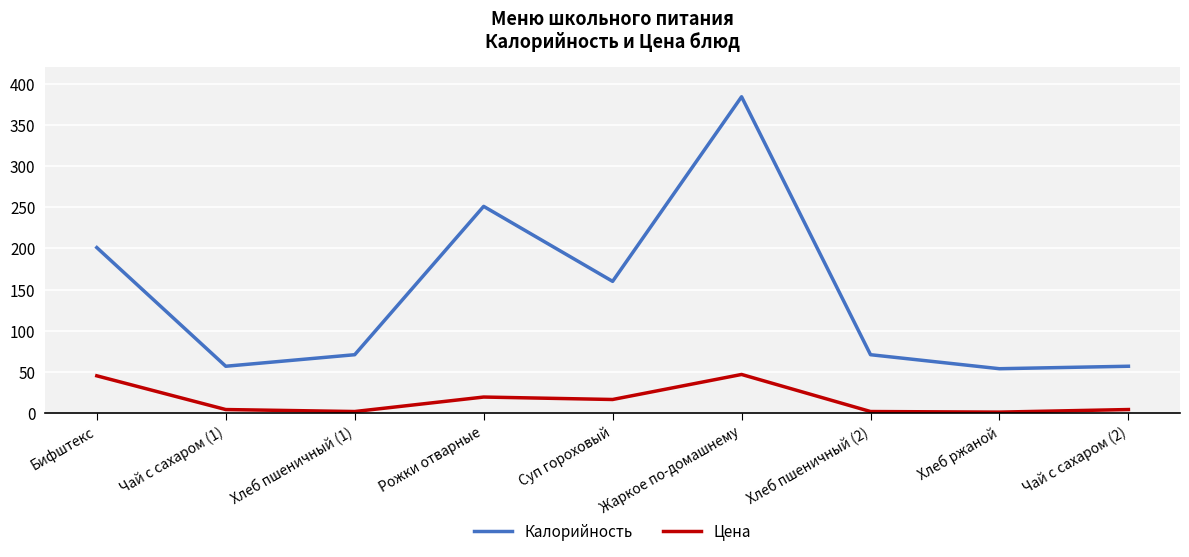

What position from the right is Бифштекс?

9